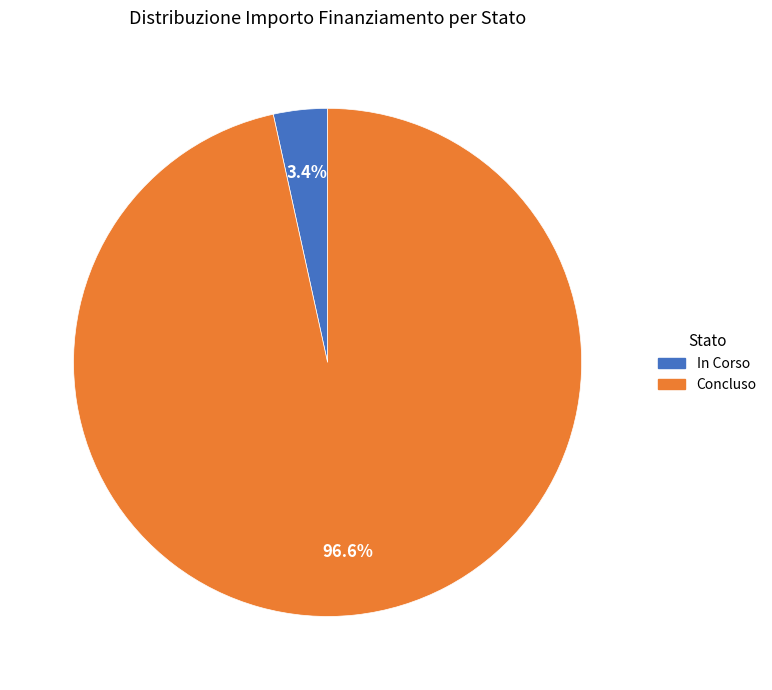

How much of the chart is everything except In Corso?

96.6%